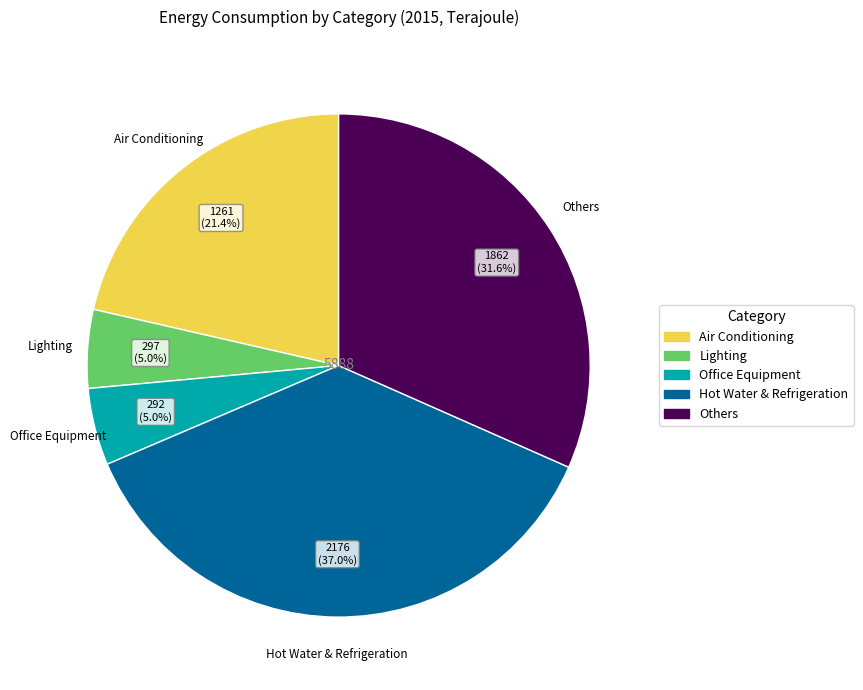

True or false: Others accounts for 32% of the total.

True